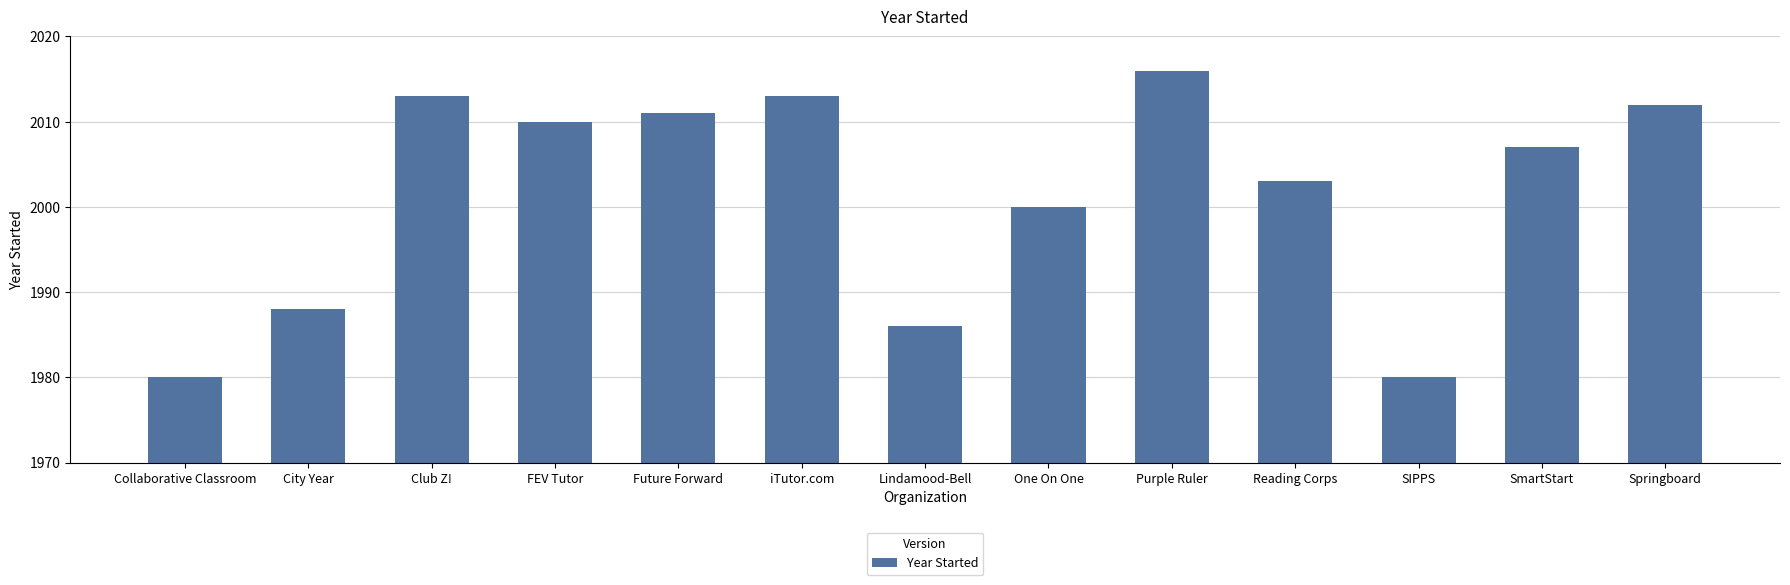

Reading right to left, transcribe all the data shown in this chart.

2012	2007	1980	2003	2016	2000	1986	2013	2011	2010	2013	1988	1980